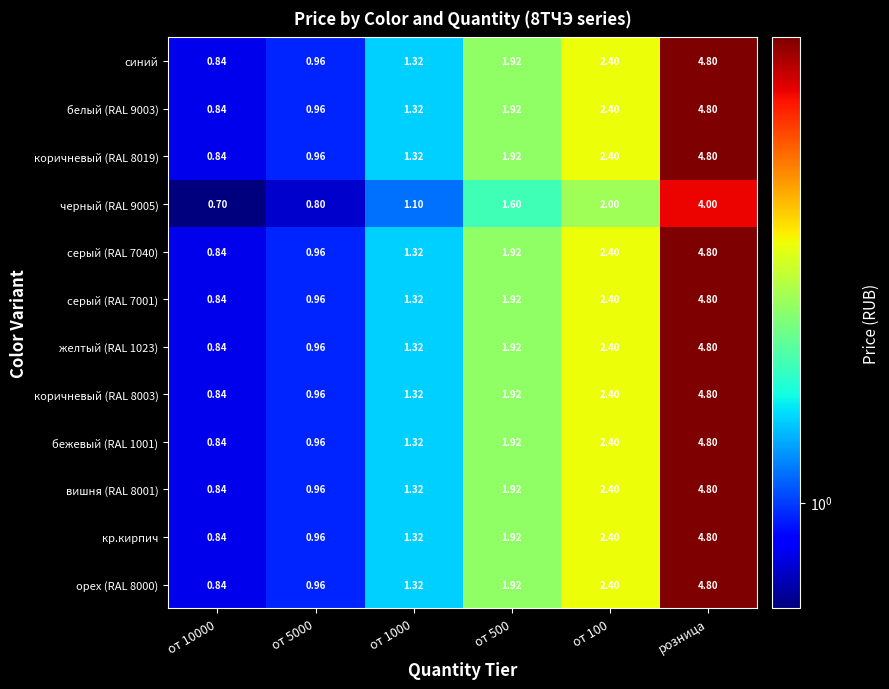

Which category has the highest value across all series?

розница